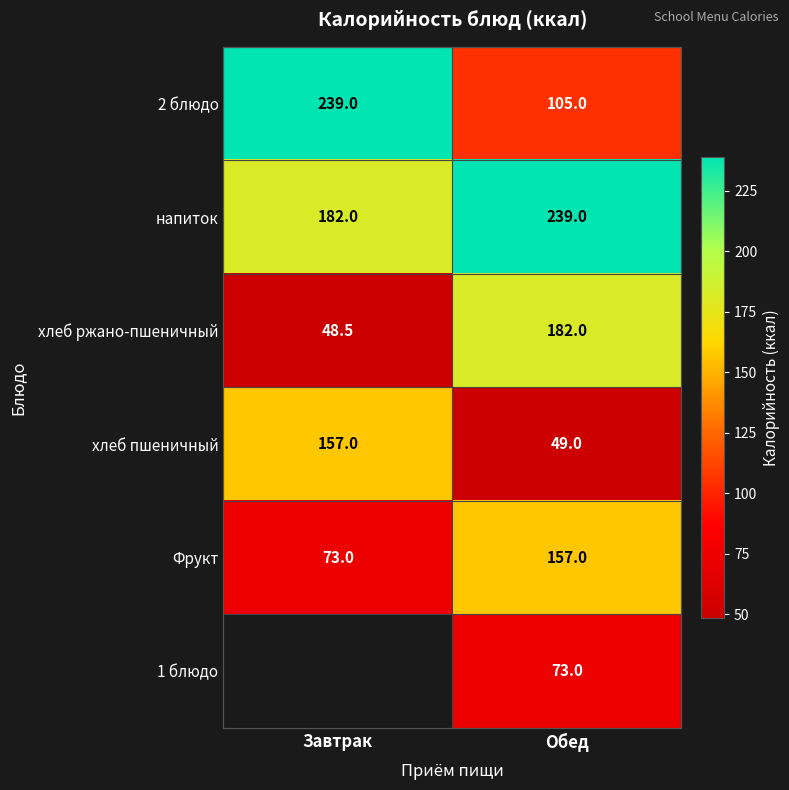

What is the minimum value for 2 блюдо?

105.0